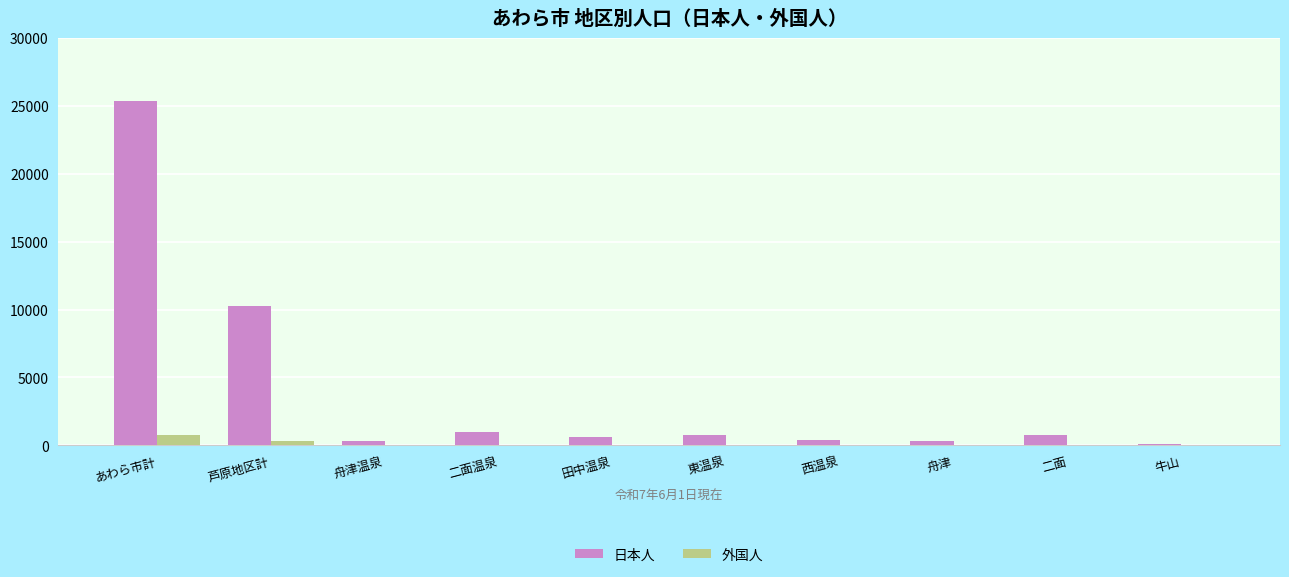

Count the number of data series in this chart.

2